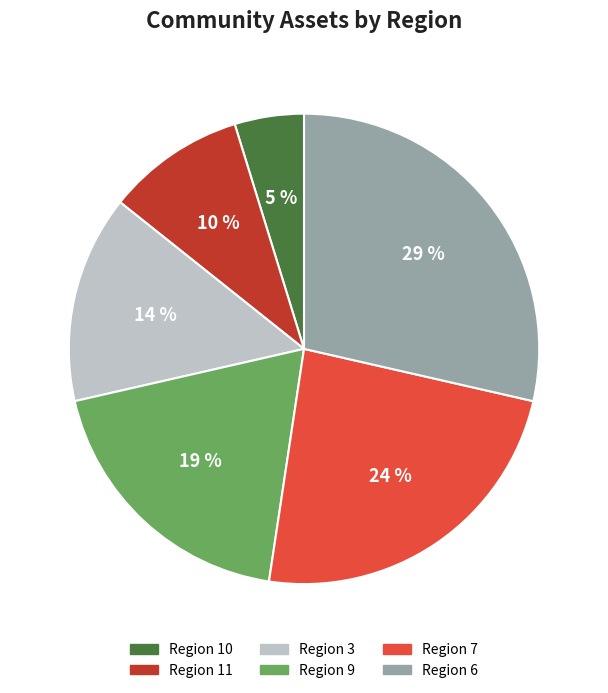

Which has a higher value, Region 6 or Region 10?

Region 6